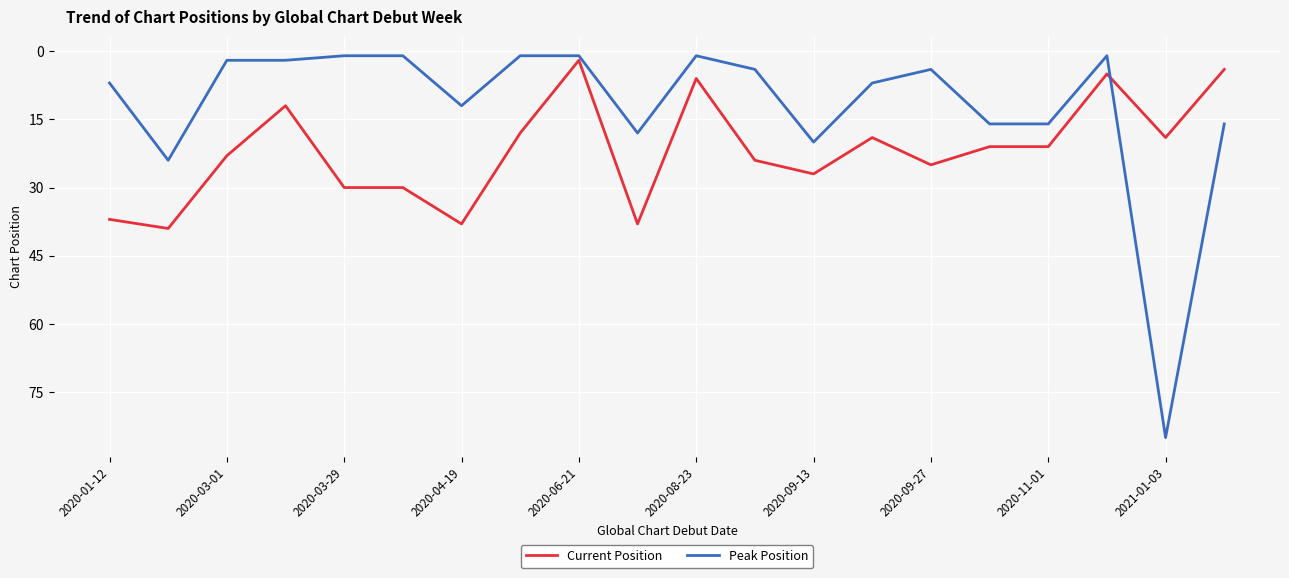

Which series has the widest spread of values?

Peak Position